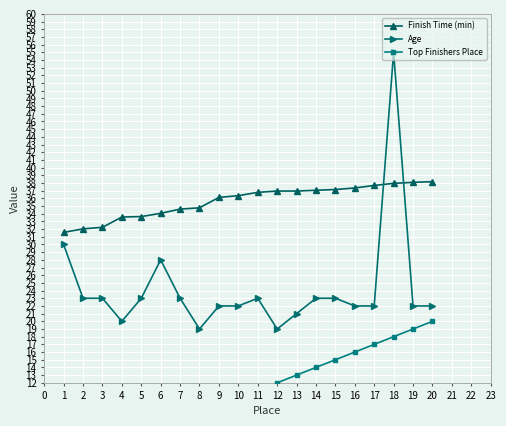

What is the value of the Finish Time (min) point at the 7th from the left?

34.6